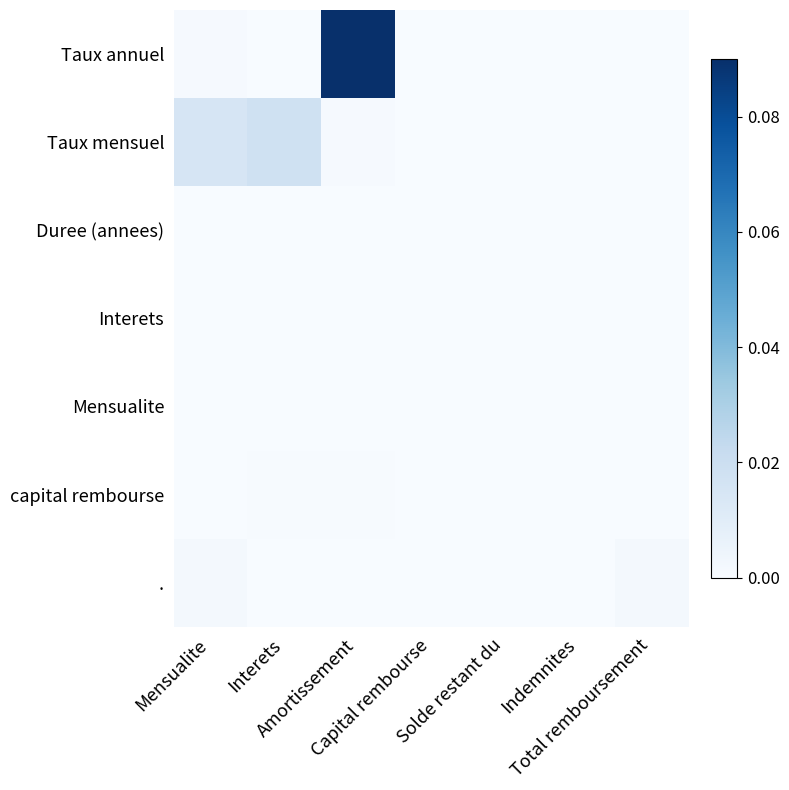

Which category has the lowest value across all series?

Capital rembourse